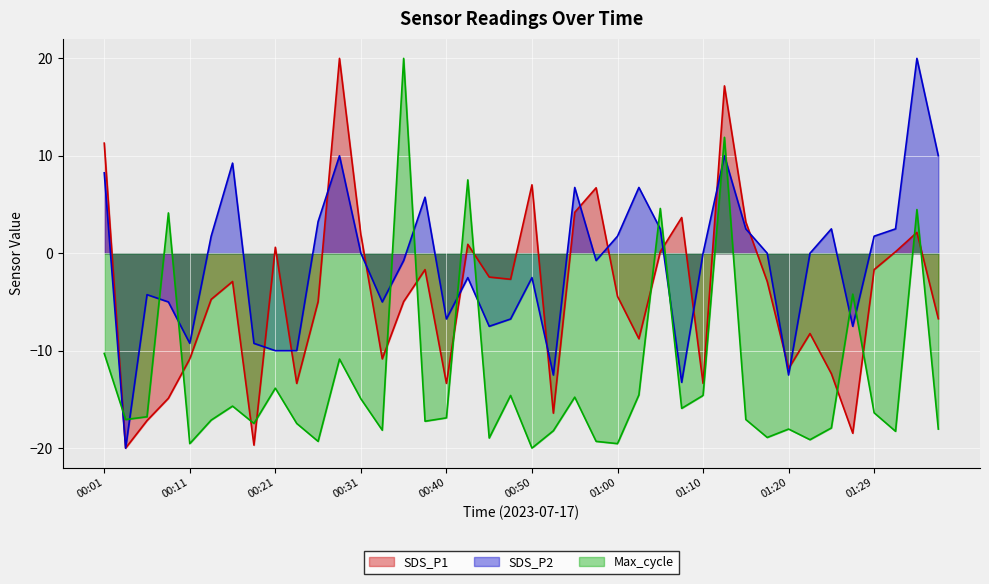

Reading left to right, what are all the values shown in this chart?

SDS_P1: 00:01=11.3	00:04=-20.0	00:06=-17.2	00:09=-14.9	00:11=-10.8	00:14=-4.7	00:16=-2.9	00:18=-19.7	00:21=0.6	00:23=-13.4	00:26=-5.0	00:28=20.0	00:31=1.9	00:33=-10.8	00:36=-5.0	00:38=-1.7	00:40=-13.4	00:43=0.9	00:45=-2.4	00:48=-2.7	00:50=7.0	00:53=-16.4	00:55=4.2	00:58=6.7	01:00=-4.4	01:02=-8.8	01:05=0.2	01:07=3.7	01:10=-13.4	01:12=17.2	01:15=3.2	01:17=-2.9	01:20=-11.8	01:22=-8.2	01:25=-12.4	01:27=-18.5	01:29=-1.7	01:32=0.2	01:34=2.1	01:37=-6.7
SDS_P2: 00:01=8.3	00:04=-20.0	00:06=-4.2	00:09=-5.0	00:11=-9.2	00:14=1.7	00:16=9.2	00:18=-9.2	00:21=-10.0	00:23=-10.0	00:26=3.2	00:28=10.0	00:31=0.0	00:33=-5.0	00:36=-0.8	00:38=5.7	00:40=-6.8	00:43=-2.5	00:45=-7.5	00:48=-6.8	00:50=-2.5	00:53=-12.5	00:55=6.7	00:58=-0.8	01:00=1.7	01:02=6.7	01:05=2.5	01:07=-13.2	01:10=0.0	01:12=10.0	01:15=2.5	01:17=0.0	01:20=-12.5	01:22=0.0	01:25=2.5	01:27=-7.5	01:29=1.7	01:32=2.5	01:34=20.0	01:37=10.0
Max_cycle: 00:01=-10.3	00:04=-17.1	00:06=-16.8	00:09=4.1	00:11=-19.5	00:14=-17.1	00:16=-15.7	00:18=-17.5	00:21=-13.9	00:23=-17.5	00:26=-19.3	00:28=-10.9	00:31=-14.9	00:33=-18.2	00:36=20.0	00:38=-17.2	00:40=-16.9	00:43=7.5	00:45=-19.0	00:48=-14.6	00:50=-20.0	00:53=-18.2	00:55=-14.8	00:58=-19.3	01:00=-19.5	01:02=-14.5	01:05=4.6	01:07=-15.9	01:10=-14.6	01:12=11.9	01:15=-17.1	01:17=-18.9	01:20=-18.0	01:22=-19.1	01:25=-17.9	01:27=-4.2	01:29=-16.4	01:32=-18.3	01:34=4.5	01:37=-18.0